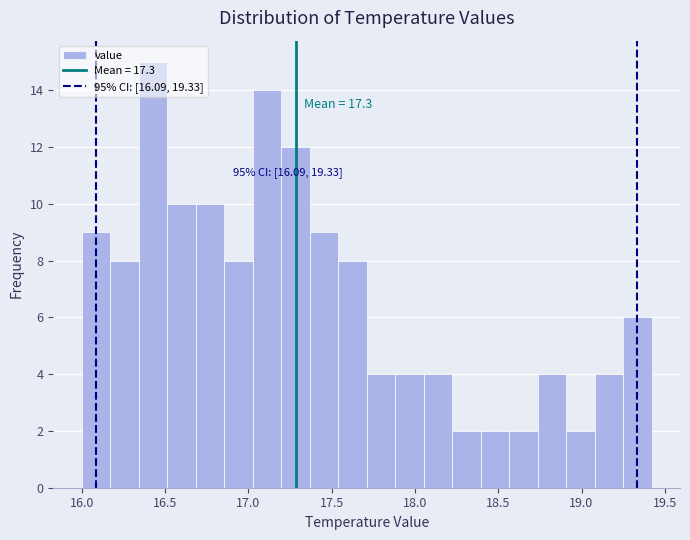

Read against the x-axis, roughly where is the centre of the tallest bar?

16.45